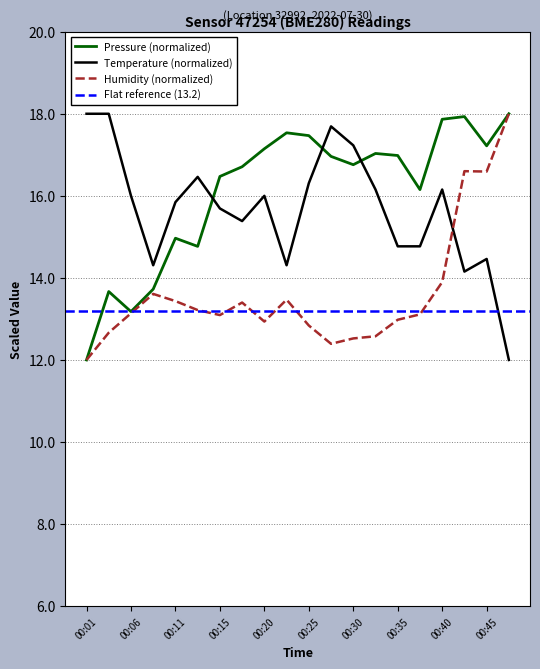

True or false: humidity has a value of 16.6 at 00:45.

True